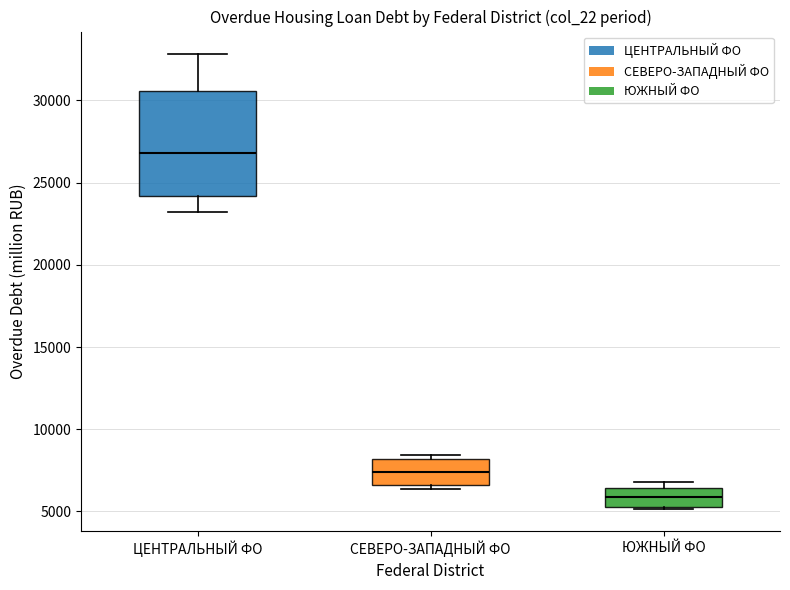

Reading left to right, read every box against the y-axis: the position of its median line, the range the box covers, and the ends of its whiskers. The values are not printed on the chart, so give them approximately, as read against the axis.

ЦЕНТРАЛЬНЫЙ ФО: median 27000, box 24000 to 30500, whiskers 23000 to 33000
СЕВЕРО-ЗАПАДНЫЙ ФО: median 7500, box 6500 to 8000, whiskers 6500 (just below the box's lower edge) to 8500
ЮЖНЫЙ ФО: median 6000, box 5500 to 6500, whiskers 5000 to 7000